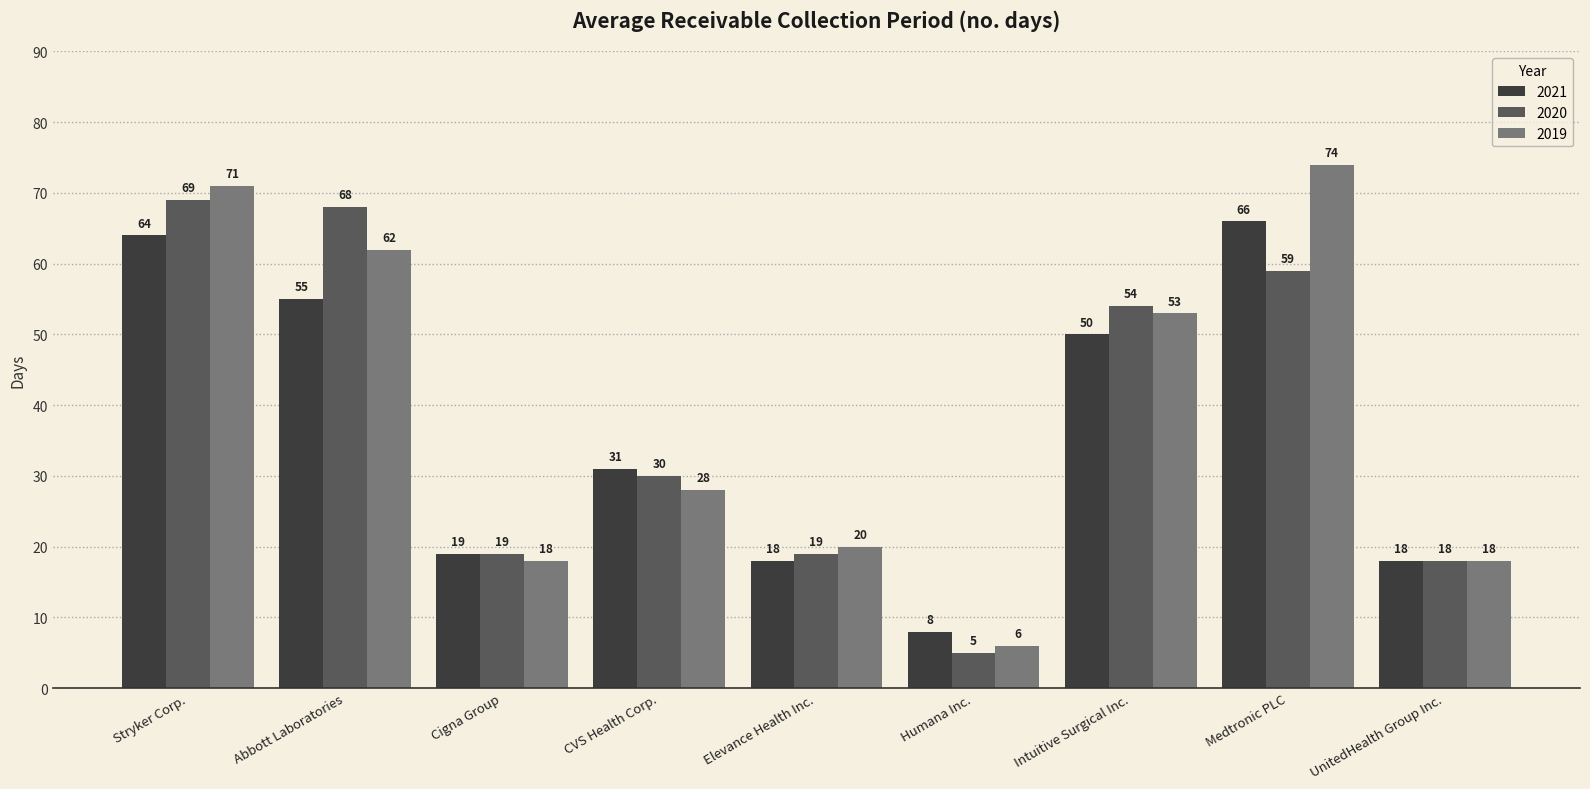

What is the difference between the 2020 values at Stryker Corp. and CVS Health Corp.?

39